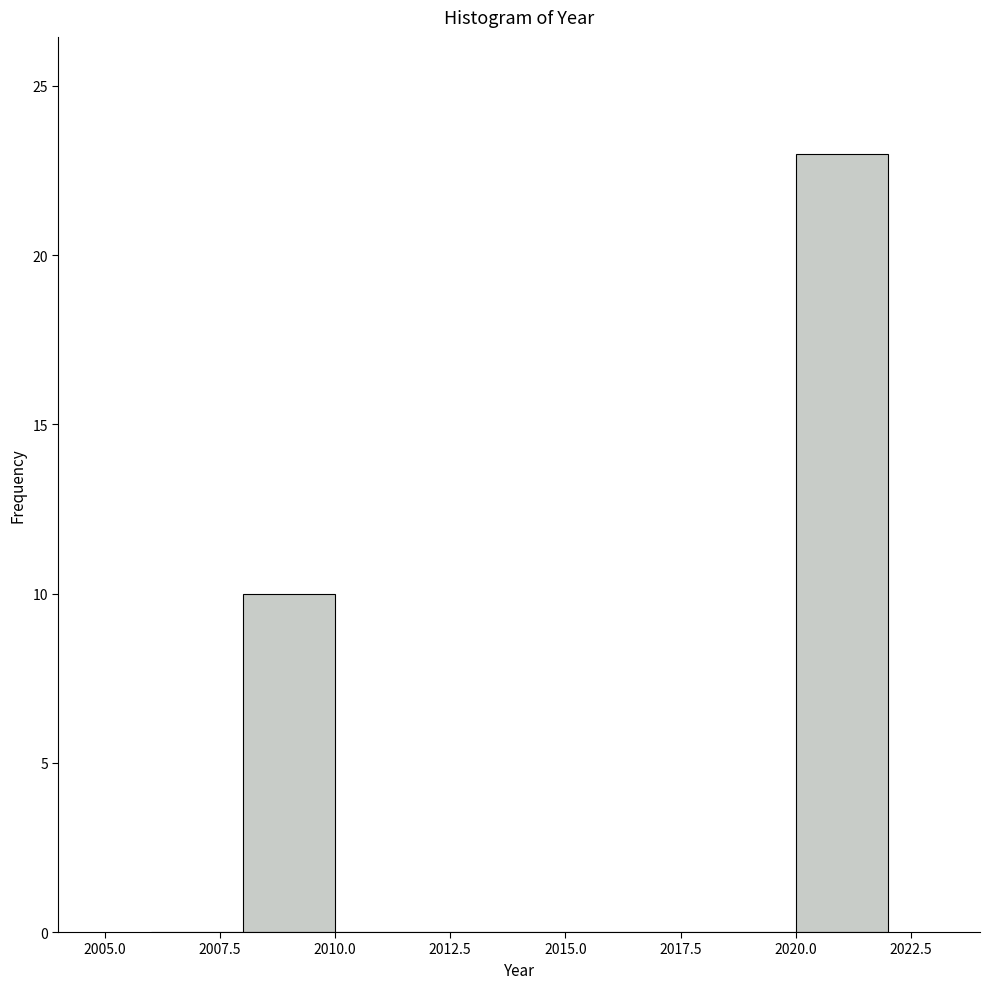

Reading left to right, transcribe this chart: for each bar, give the range it covers on the x-axis and its height. The values are not printed on the chart, so give them approximately, as read against the axis.

2006 to 2008: 0
2008 to 2010: 10
2010 to 2012: 0
2012 to 2014: 0
2014 to 2016: 0
2016 to 2018: 0
2018 to 2020: 0
2020 to 2022: 23